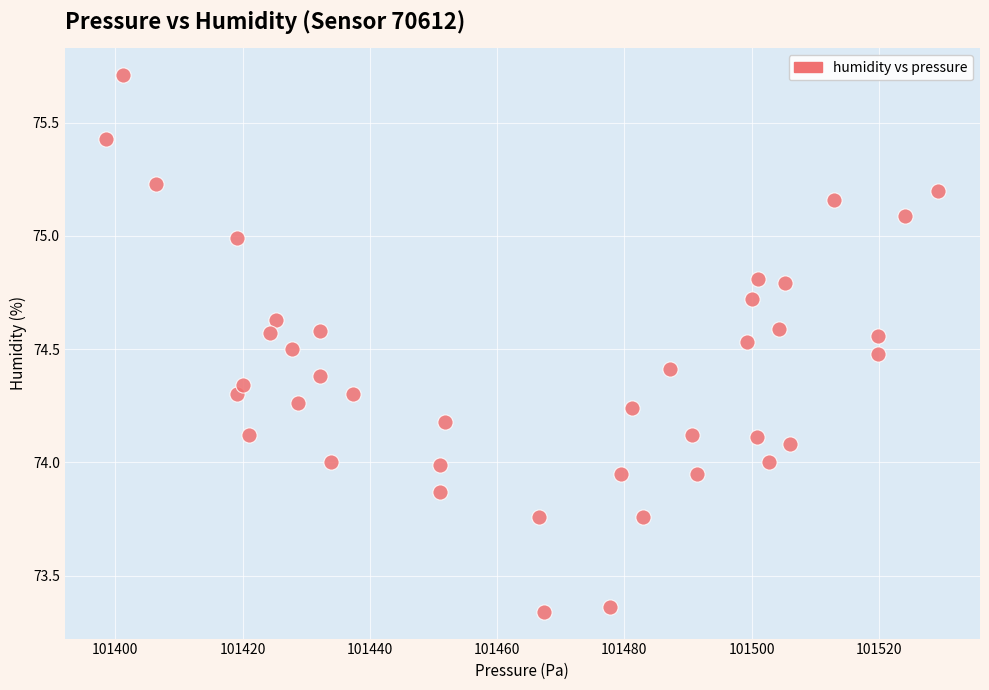

What is the range of X values (max minus min)?

130.8